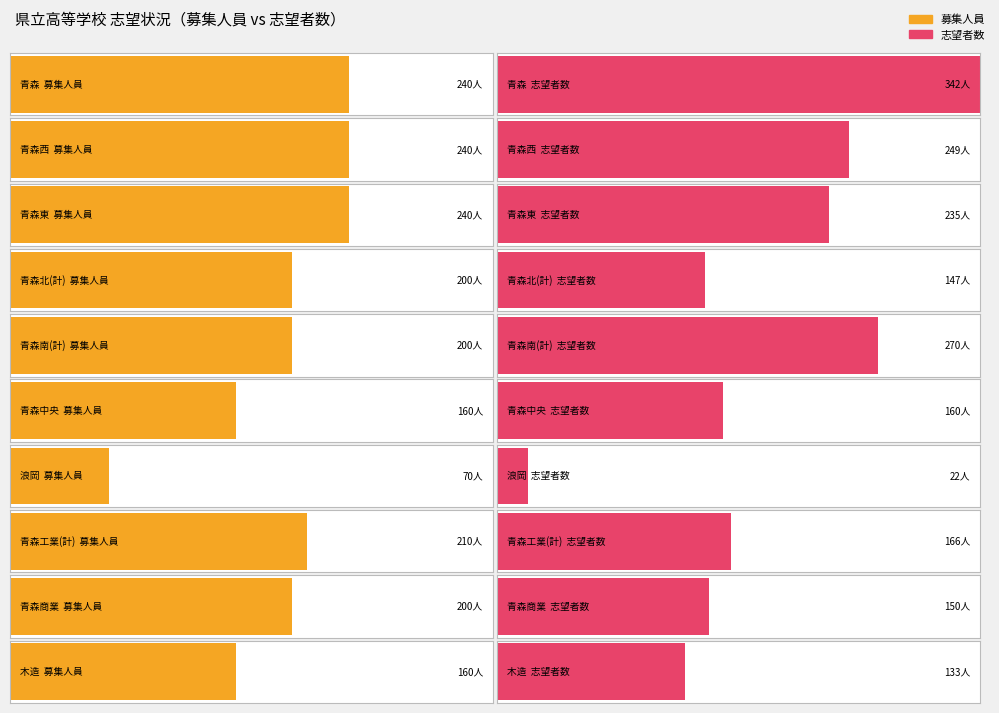

What is the difference between the maximum and minimum values in the 志望者数 series?

320